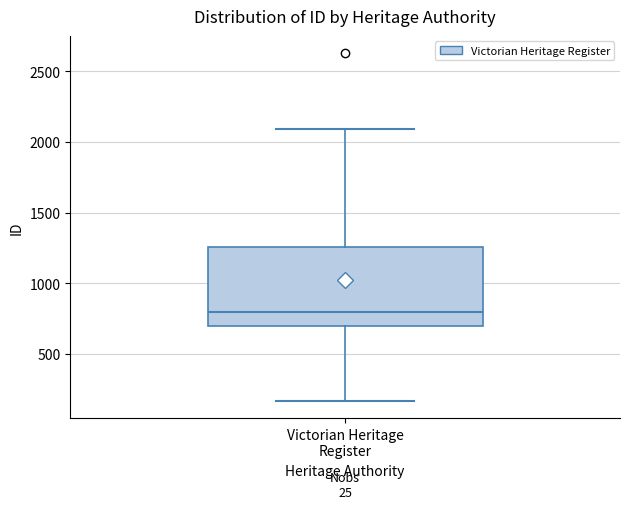

Read this box plot against the y-axis: the position of the median line, the range covered by the box, and the ends of both whiskers. The values are not printed on the chart, so give them approximately, as read against the axis.

median 800, box 700 to 1250, whiskers 150 to 2100